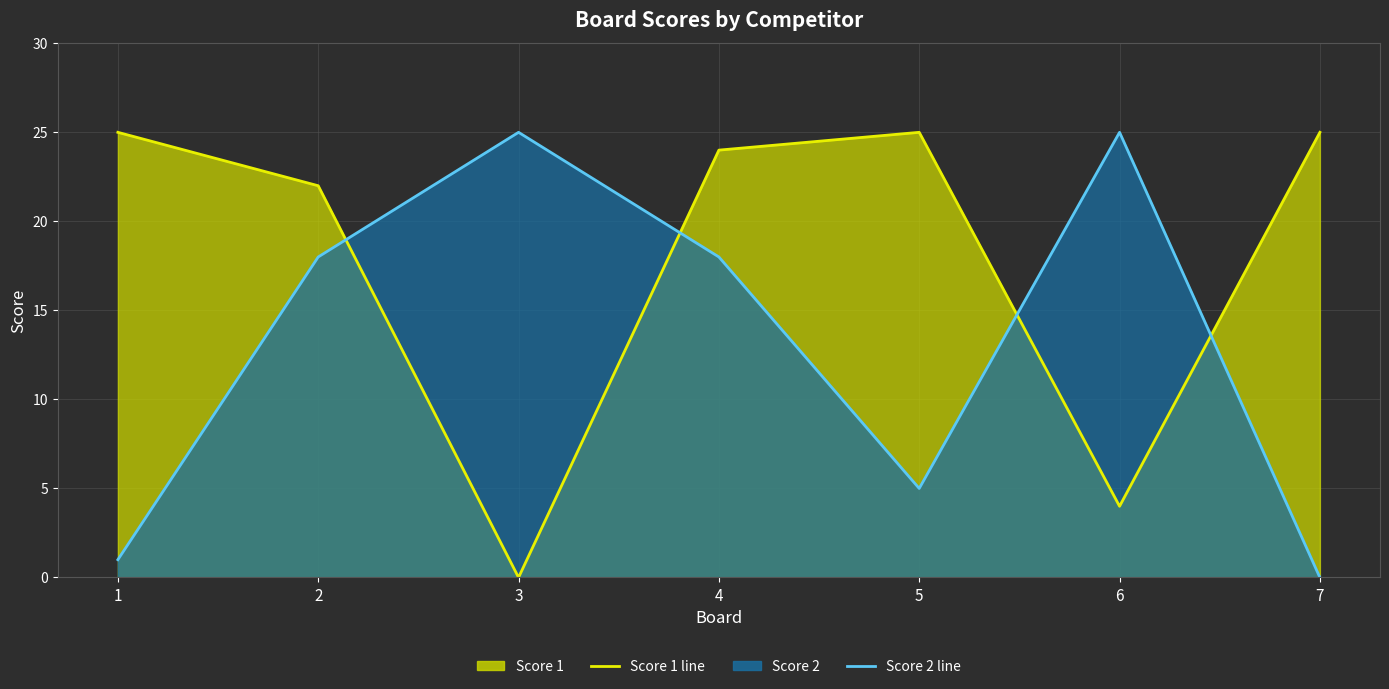

What is the highest value of the Score 2 line series?

25